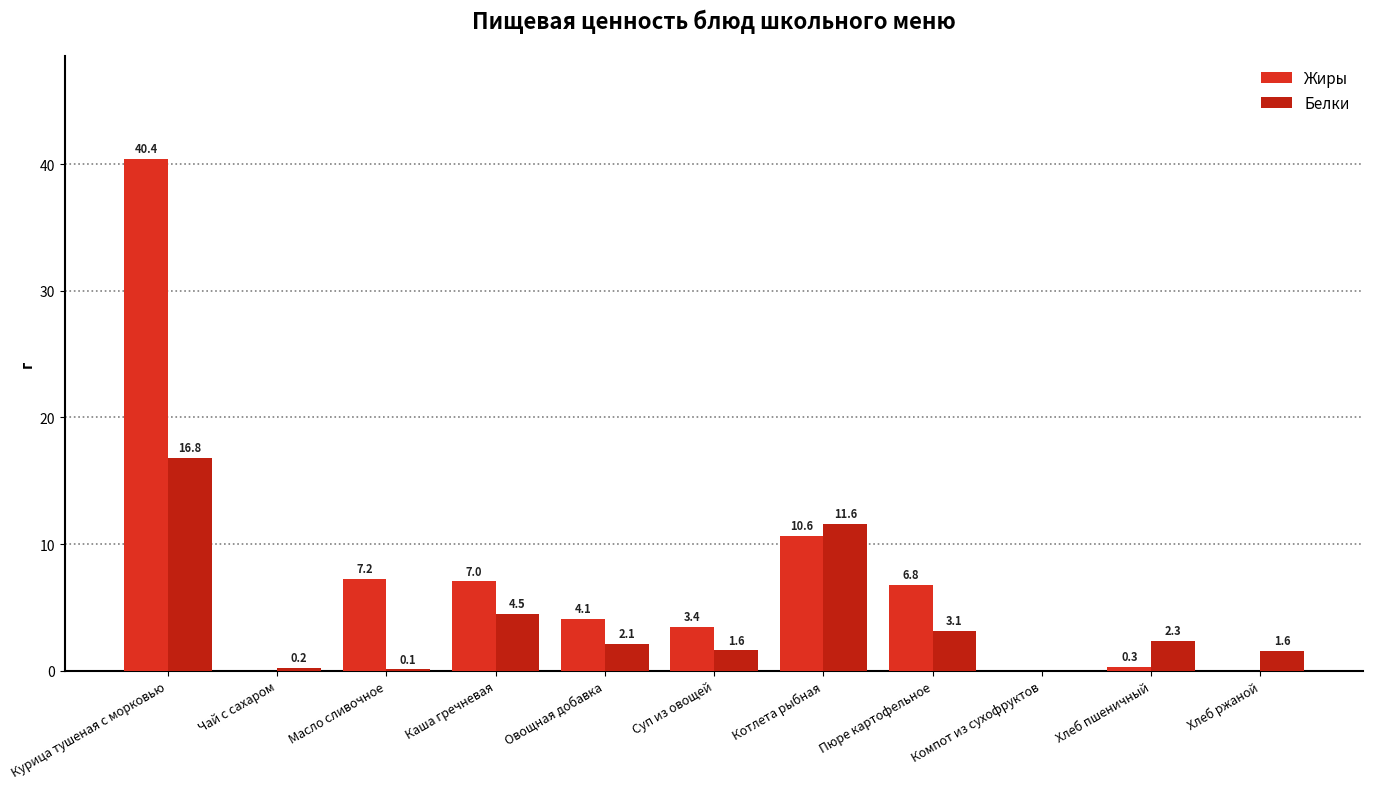

How many data points does each series have?

11